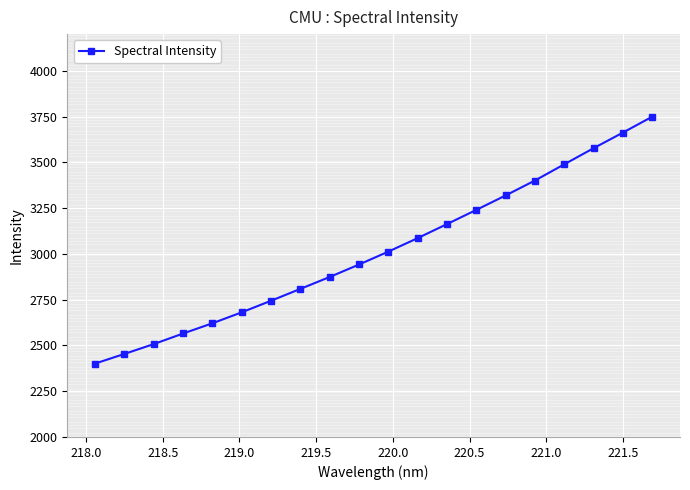

What is the average value?

3014.8